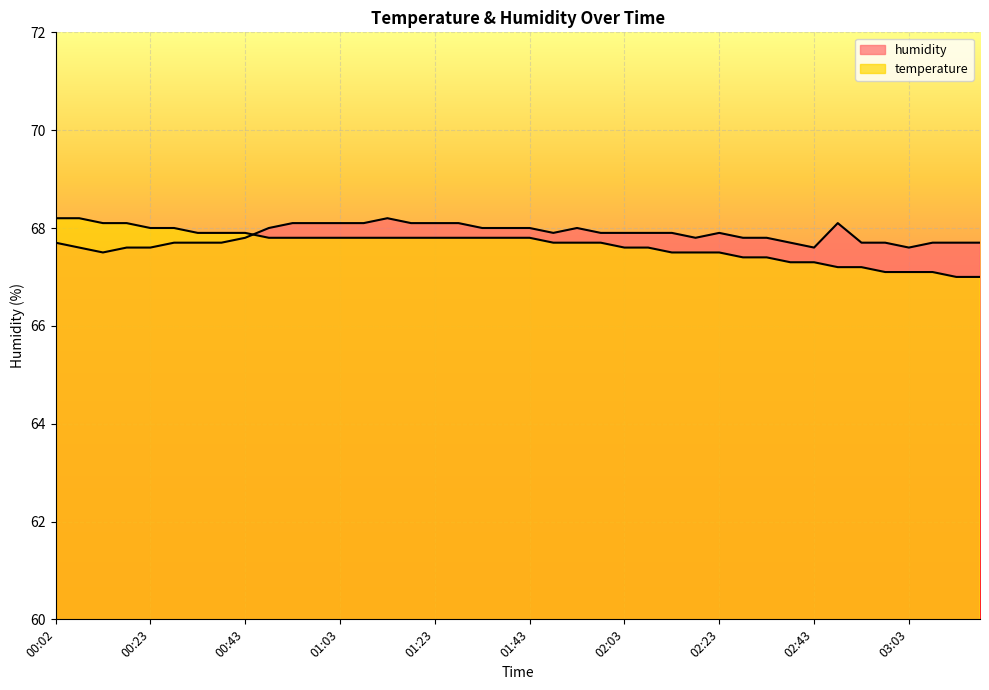

After their last crossing, which series has the higher values: temperature or humidity?

humidity